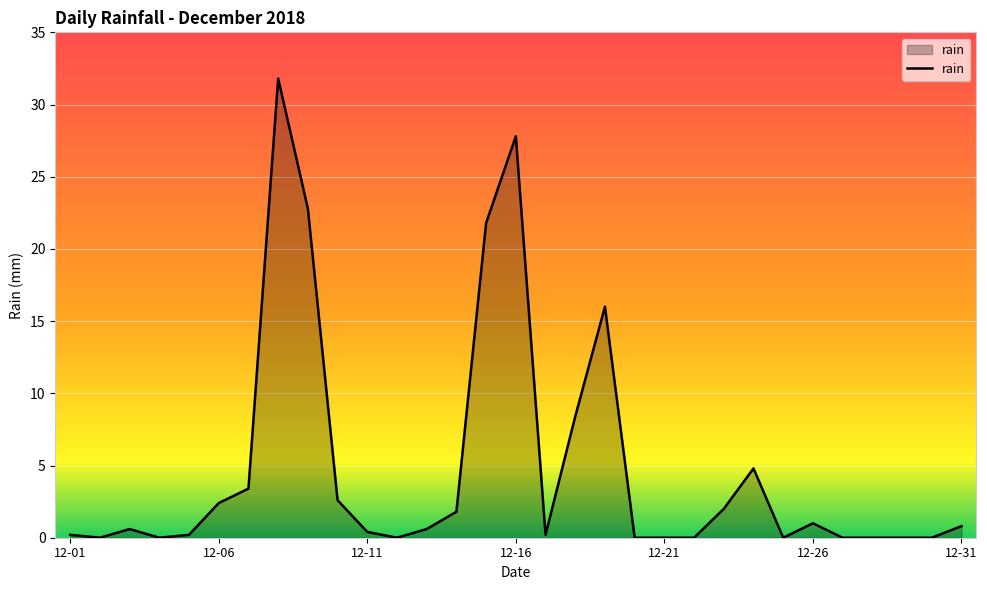

What is the maximum value shown in the chart?

31.8